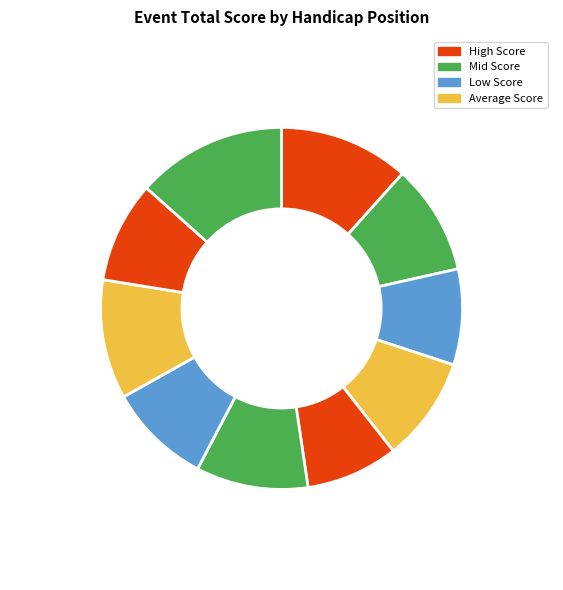

Count the number of slices in the pie.

10